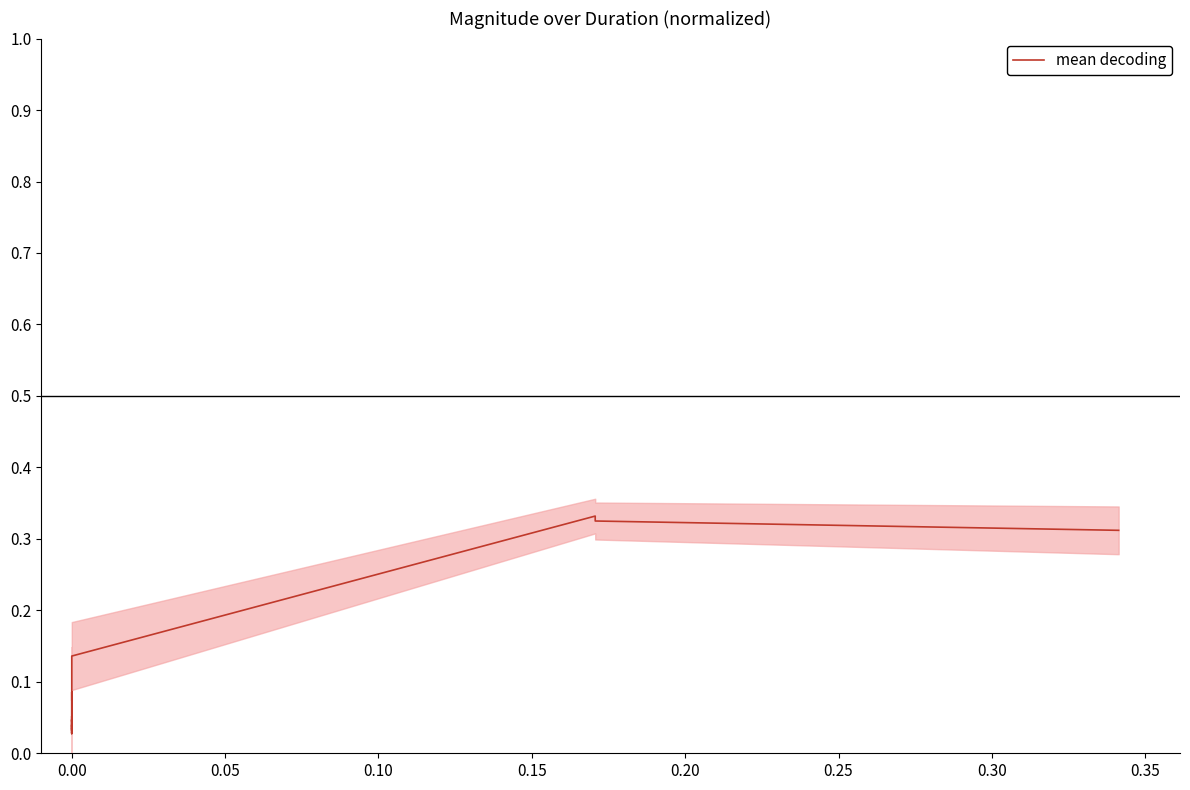

Which has a higher value, 25 or 17?

25